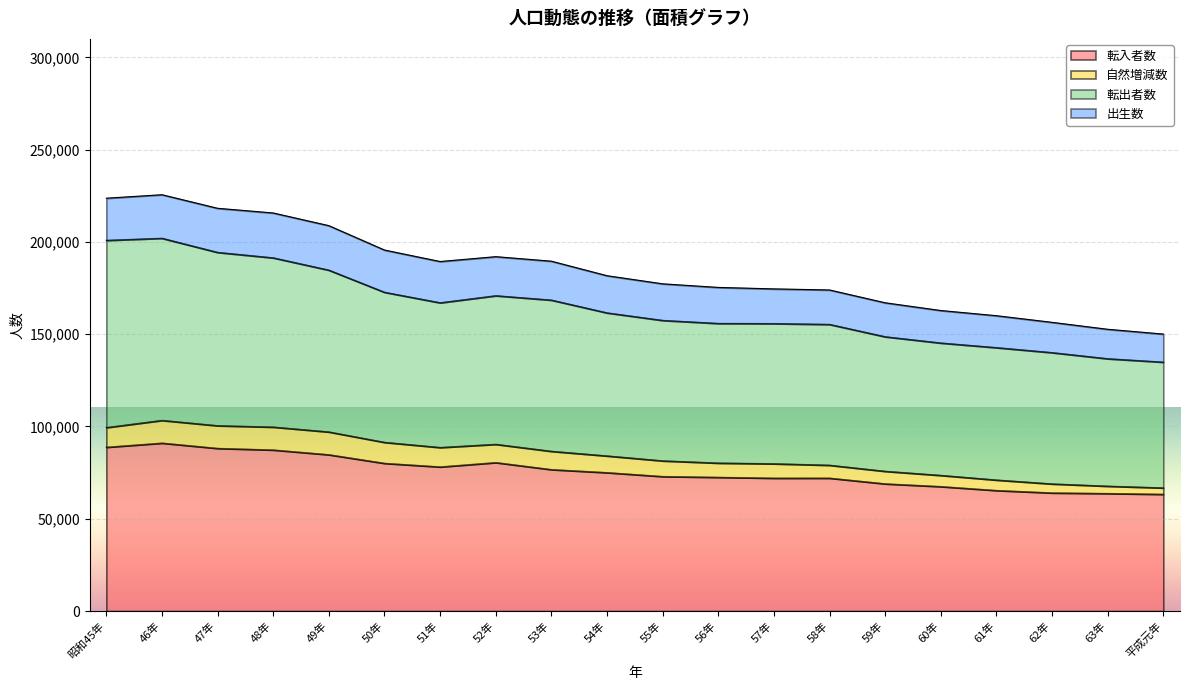

At which category is the sum across all series the highest?

46年